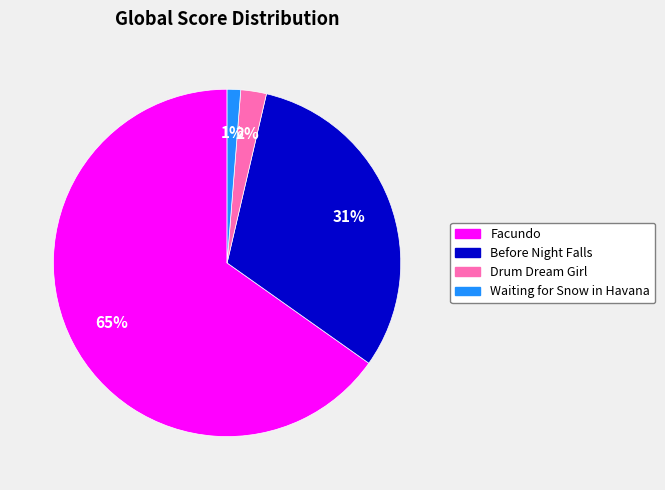

Count the number of slices in the pie.

4